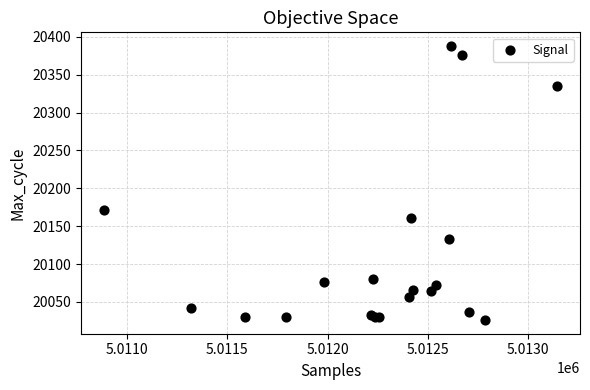

What Y value in the scatter plot is closest to 20207?

20171